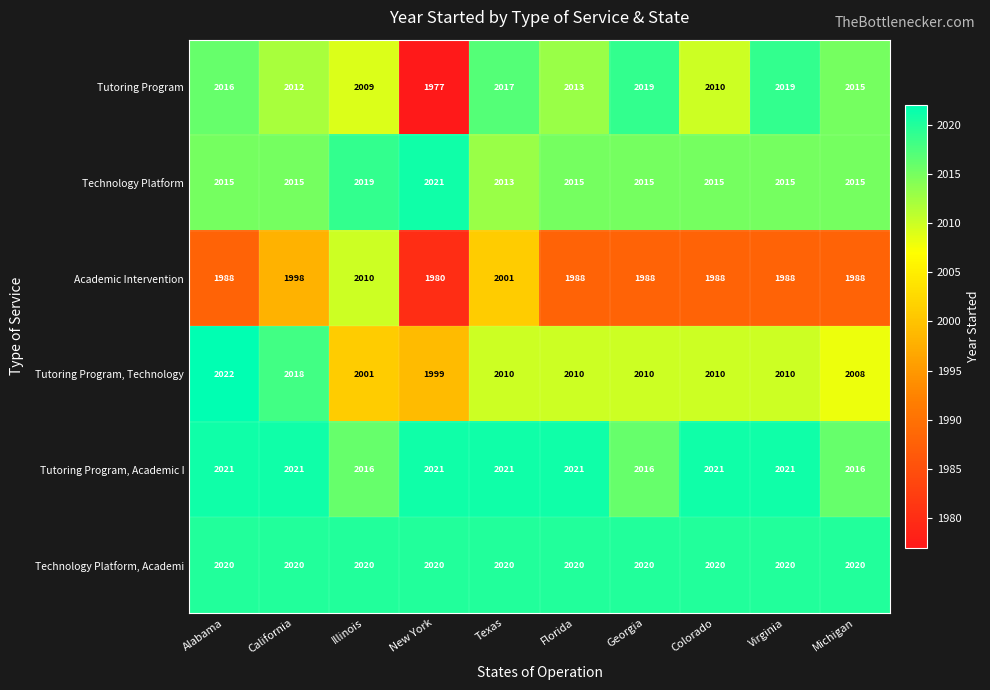

Count the Academic Intervention values in the range 1988 to 1998.

7